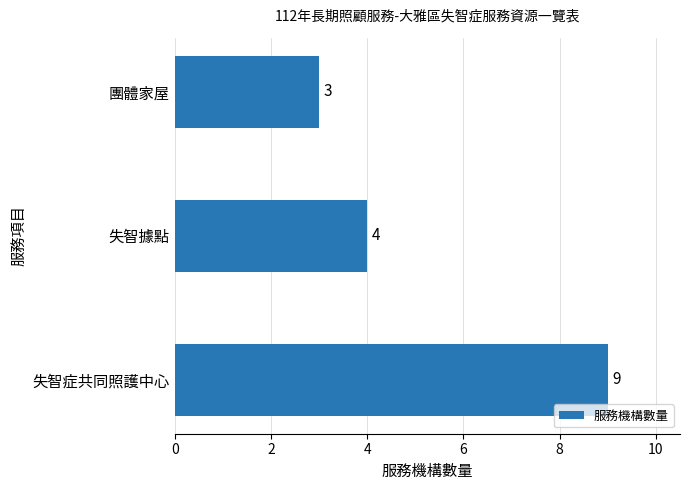

Rank the categories by value from lowest to highest.

團體家屋, 失智據點, 失智症共同照護中心